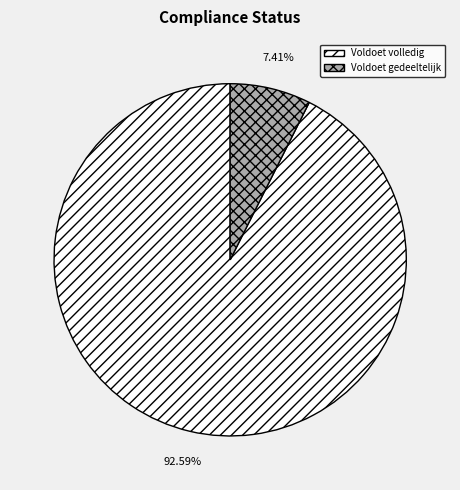

Count the number of slices in the pie.

2